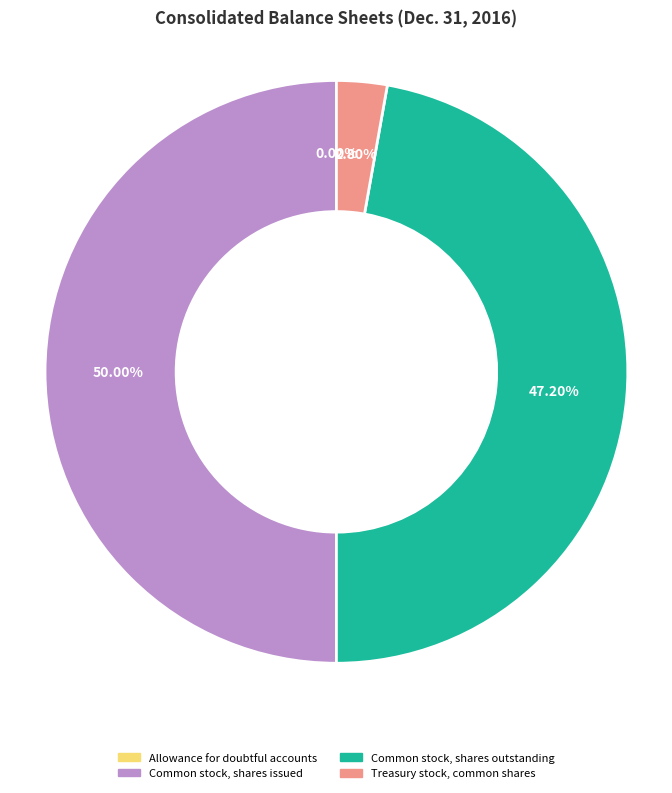

To the nearest percent, what is the difference between the Common stock, shares outstanding and Treasury stock, common shares slice percentages?

44%